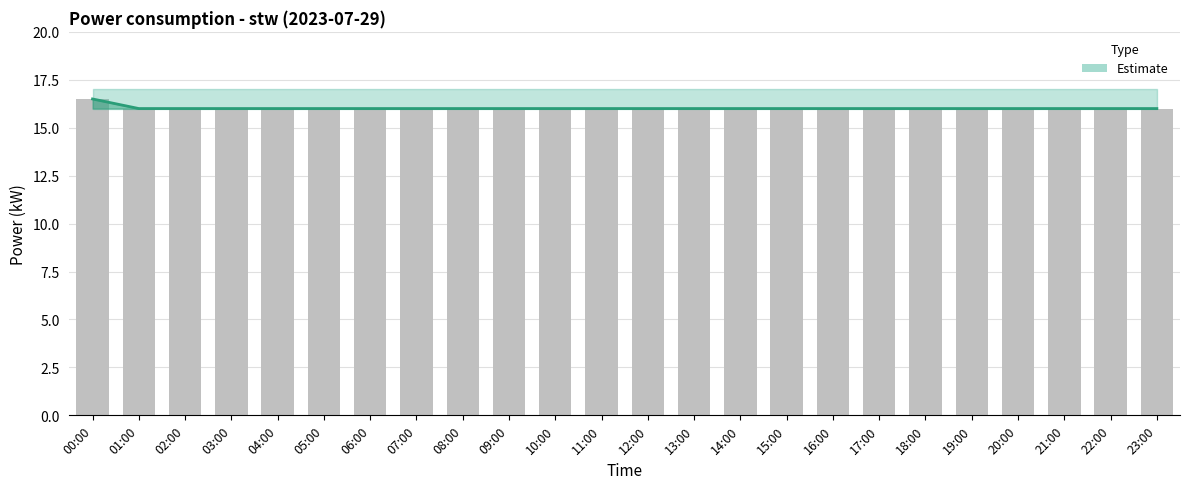

What is the sum of the values at 13:00 and 05:00?

32.0